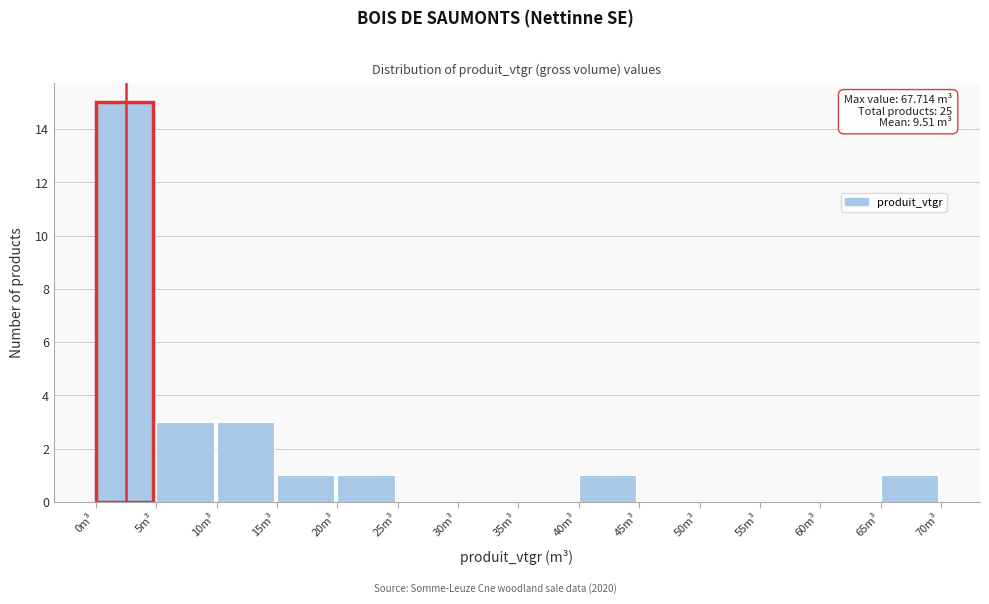

Which range on the x-axis has the tallest bar?

0 to 5